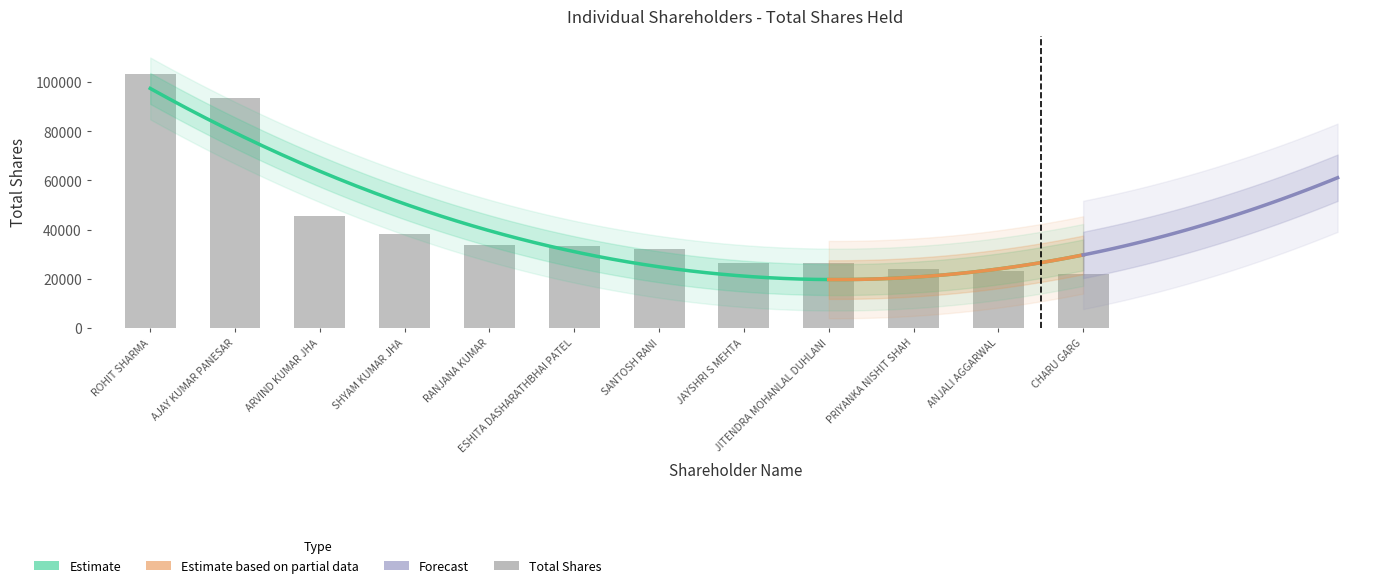

What is the average value?

41819